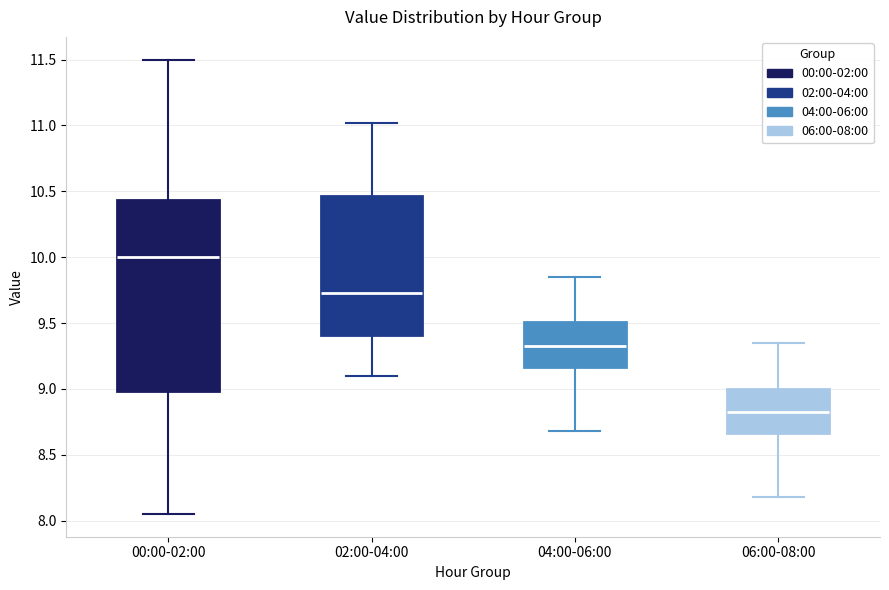

Which box has the highest median line?

00:00-02:00